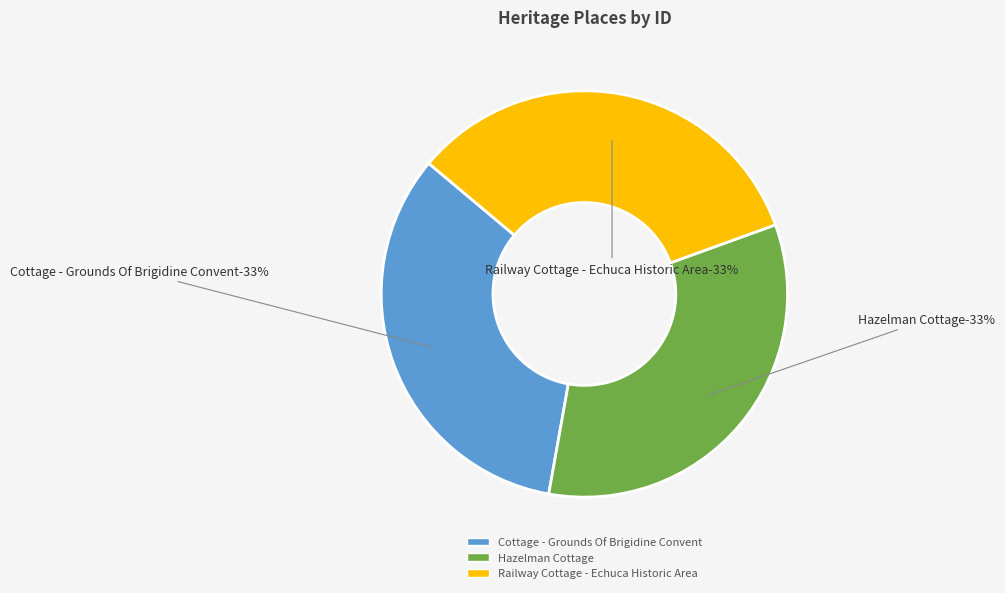

What percentage do Cottage - Grounds Of Brigidine Convent and Railway Cottage - Echuca Historic Area together represent?

66.7%